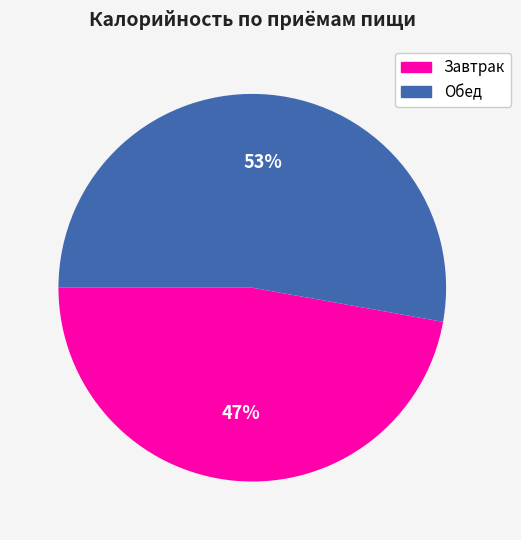

The Завтрак slice represents 41% of the pie. True or false?

False